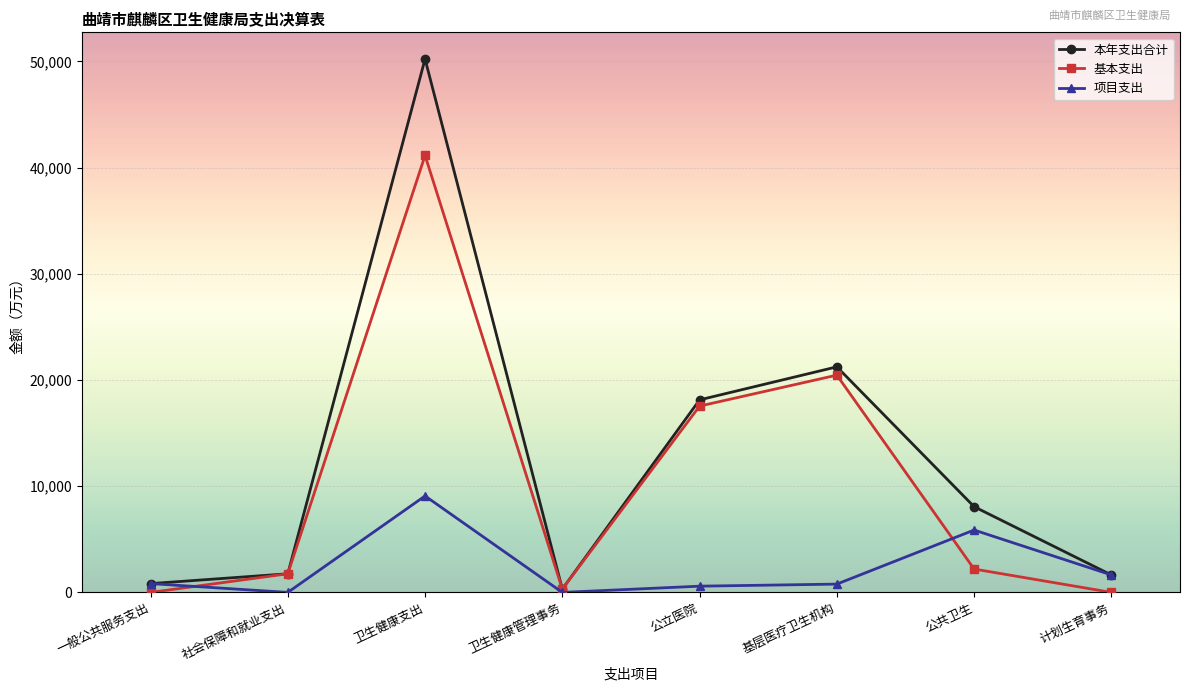

At which label is 基本支出 closest to 20568?

基层医疗卫生机构